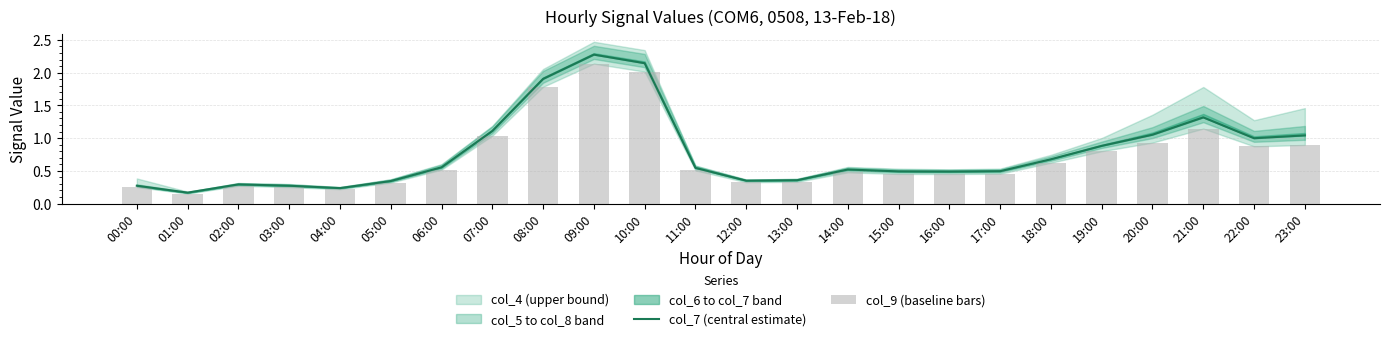

What position from the right is 06:00?

18